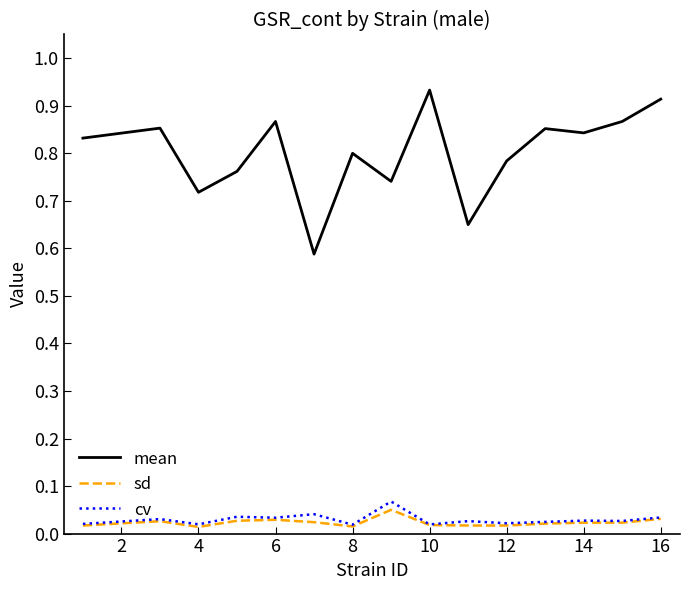

Which series has the largest total across all categories?

mean